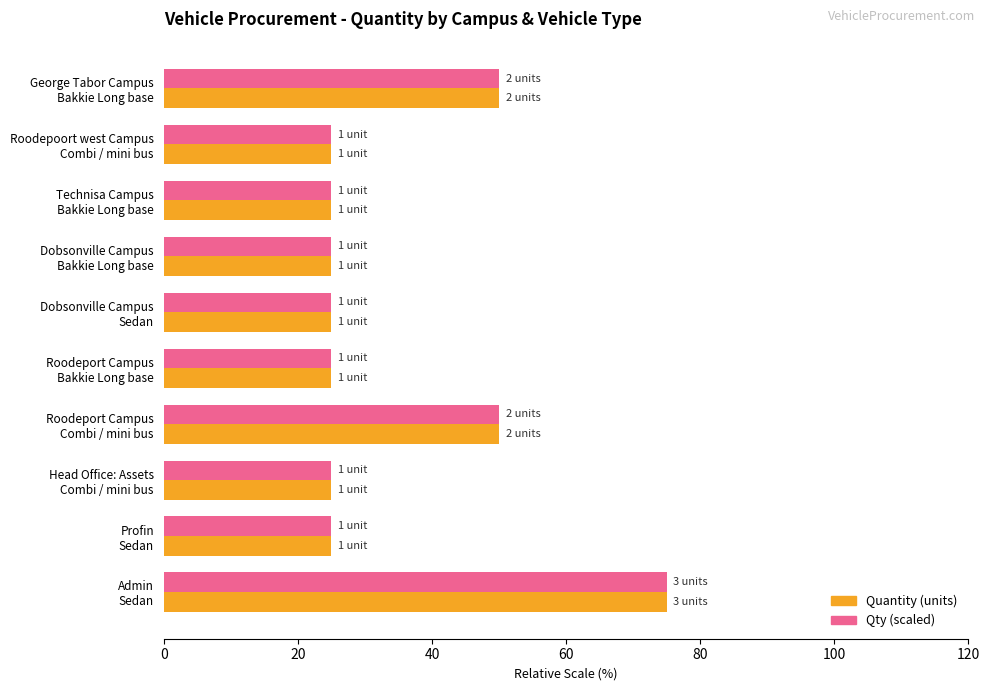

At how many categories does at least one series exceed 46?

3